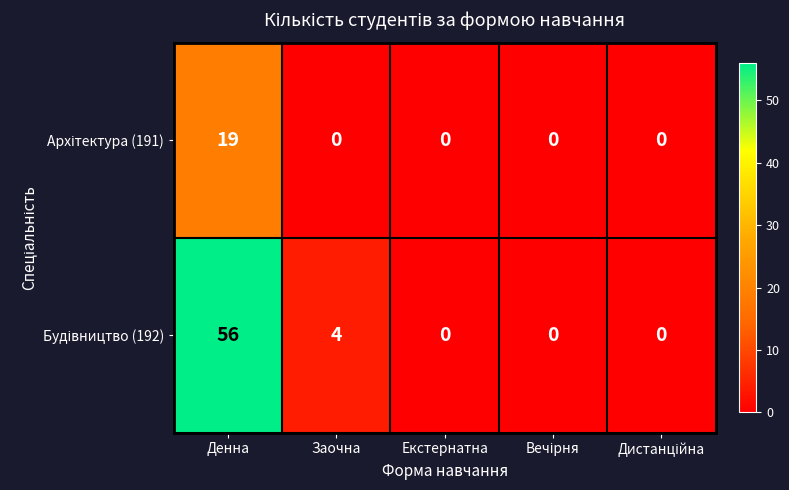

How many data points does each series have?

5